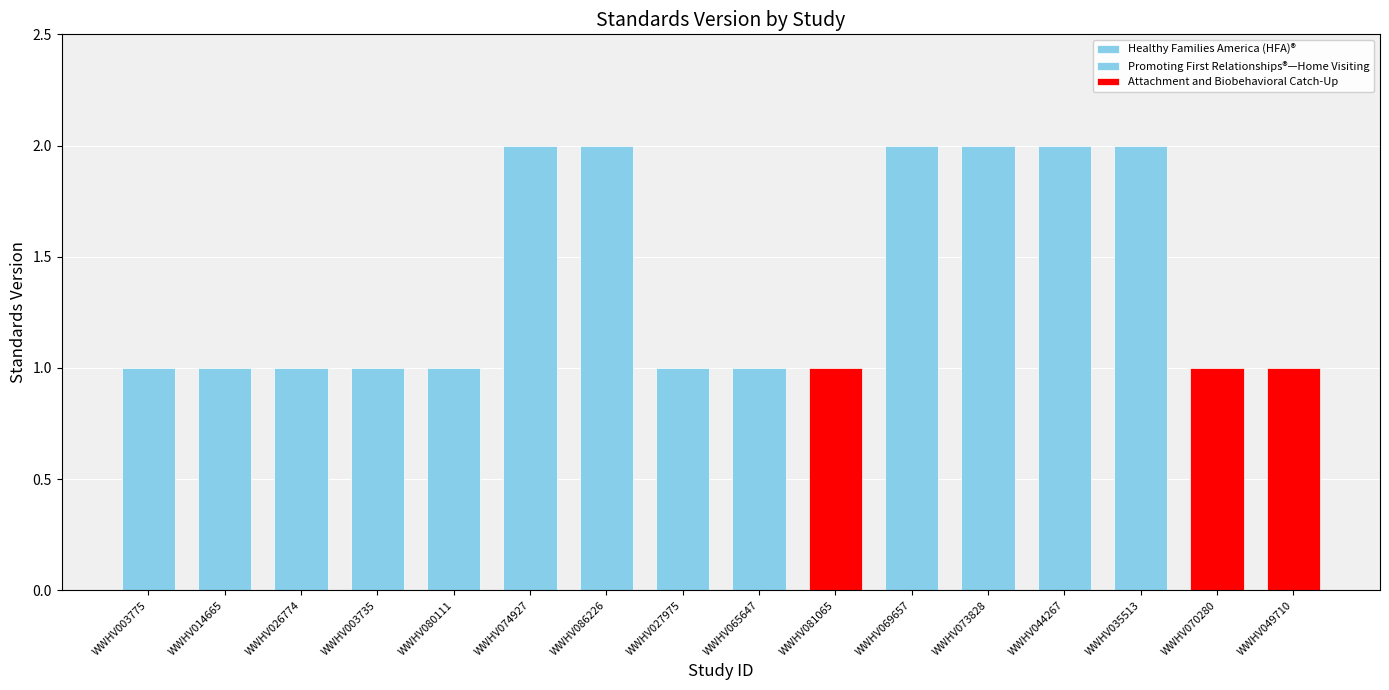

The chart shows a value of 1 at Attachment and Biobehavioral Catch-Up. True or false?

True